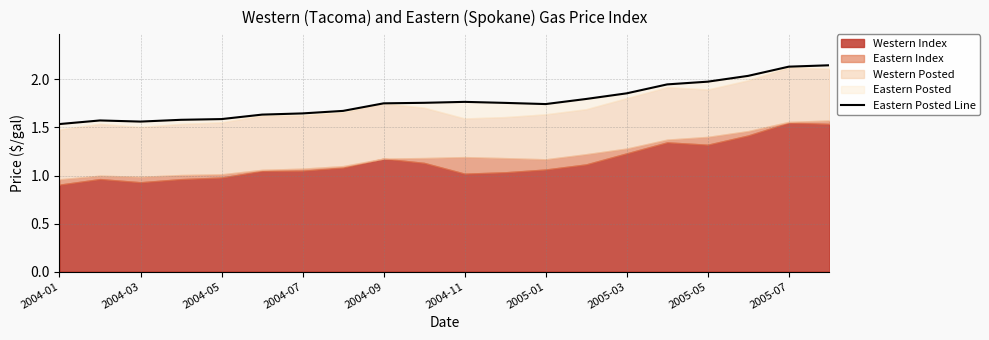

Is it true that the value at 13 is 1.8?

True